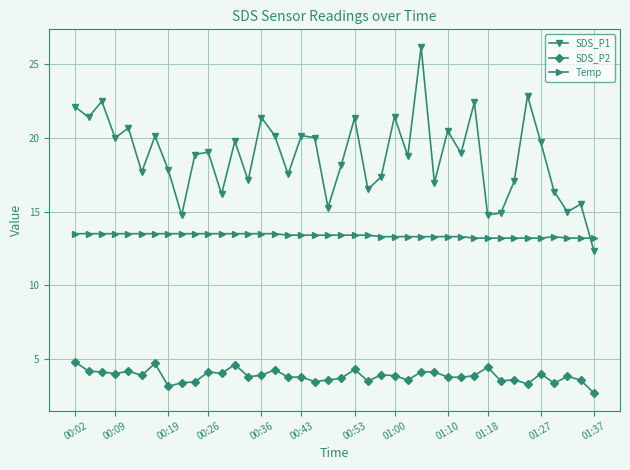

List the series in order of their overall mean, highest first.

SDS_P1, Temp, SDS_P2